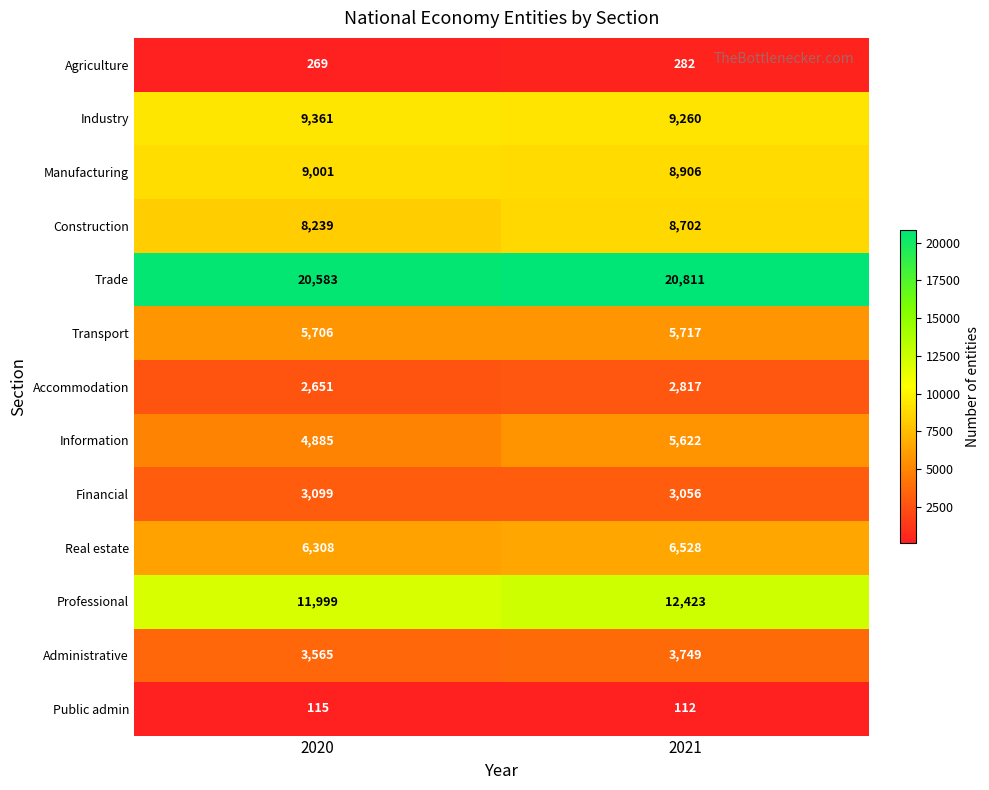

Which series has the largest total across all categories?

Trade